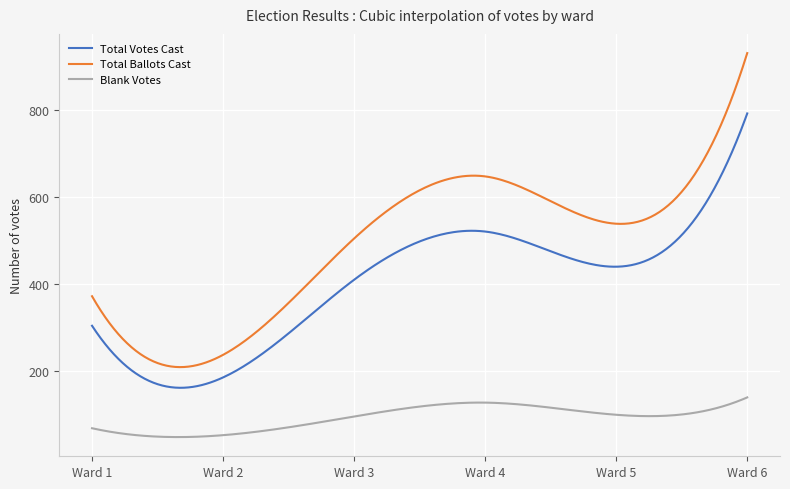

Is this an area chart (filled region under the line)?

No